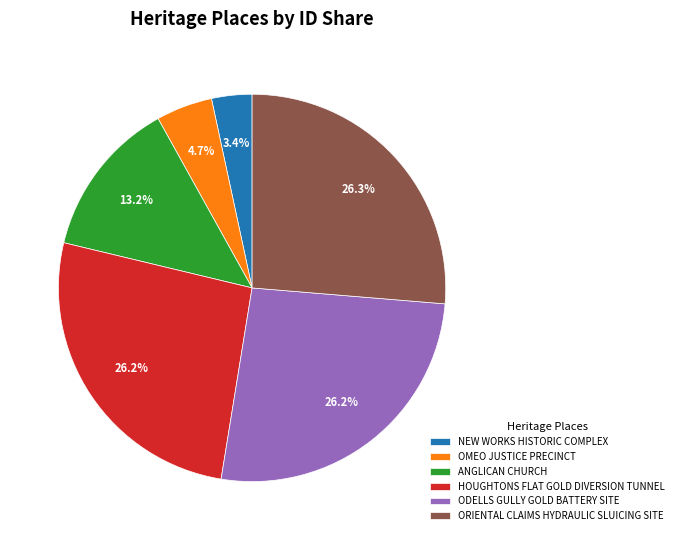

Which slice is the smallest?

NEW WORKS HISTORIC COMPLEX